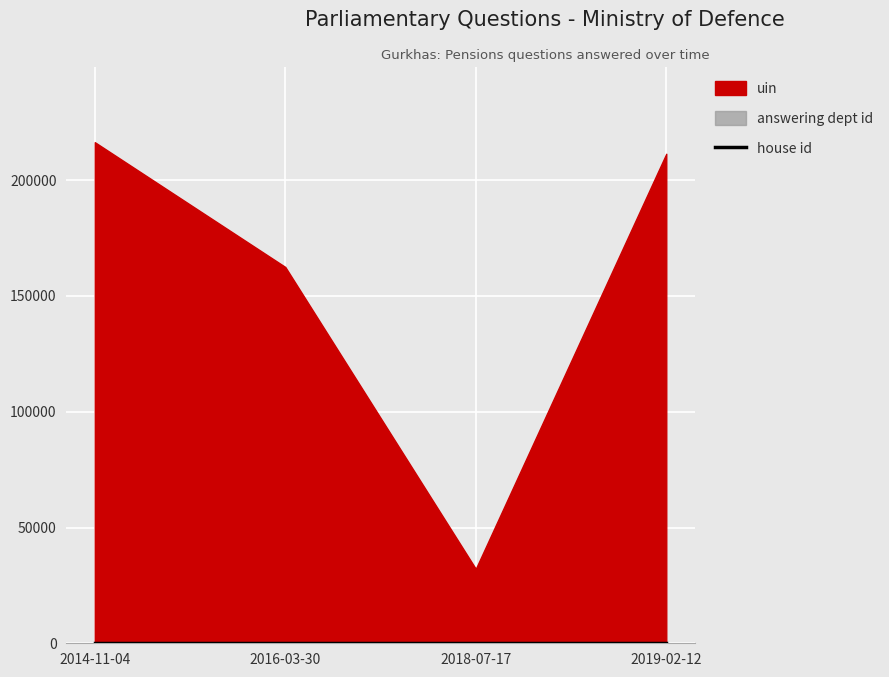

What is the value of the uin point at the 4th from the left?

211427